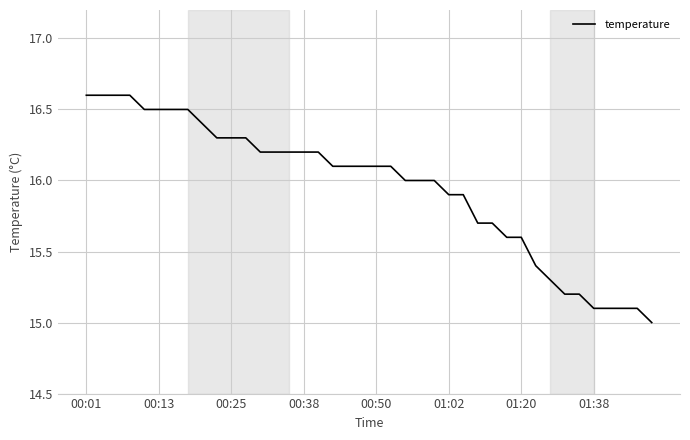

Reading left to right, list all the values displayed in this chart.

16.6	16.6	16.6	16.6	16.5	16.5	16.5	16.5	16.4	16.3	16.3	16.3	16.2	16.2	16.2	16.2	16.2	16.1	16.1	16.1	16.1	16.1	16.0	16.0	16.0	15.9	15.9	15.7	15.7	15.6	15.6	15.4	15.3	15.2	15.2	15.1	15.1	15.1	15.1	15.0